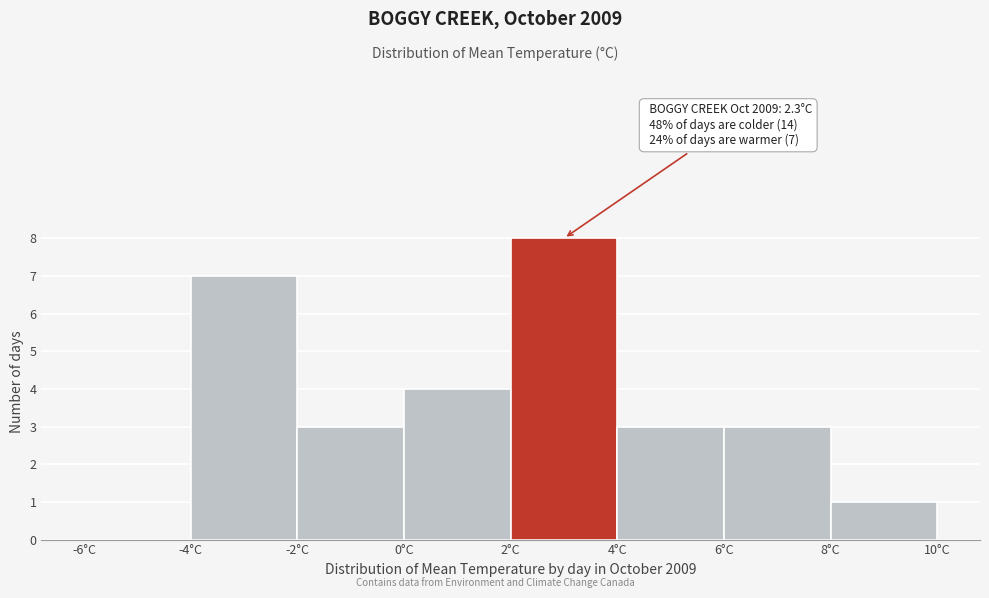

Which range on the x-axis has the tallest bar?

2 to 4